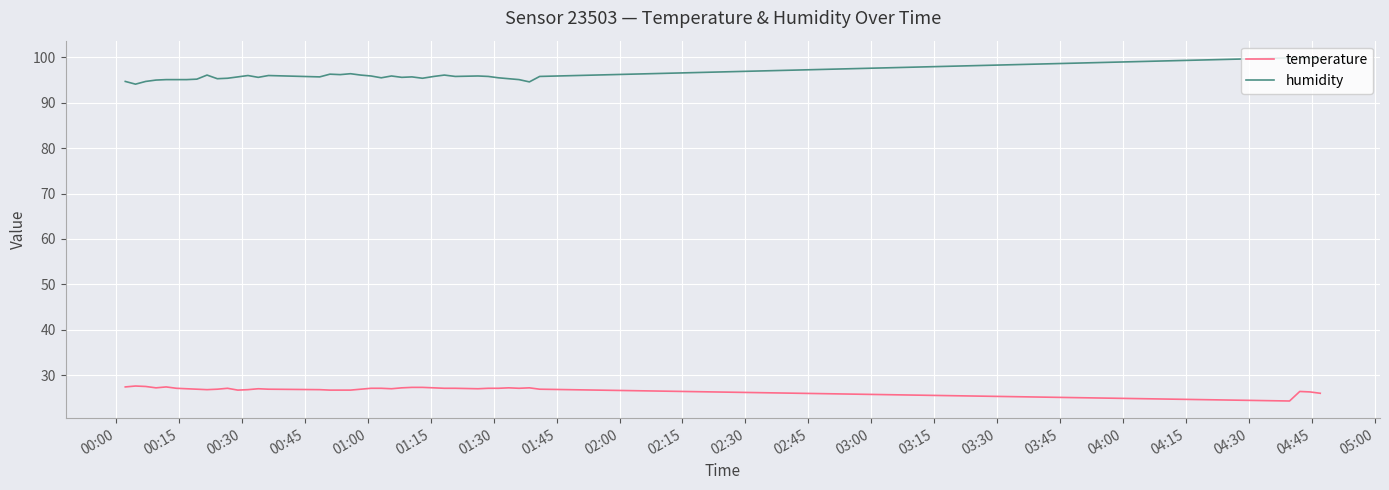

At how many categories does at least one series exceed 45?

40